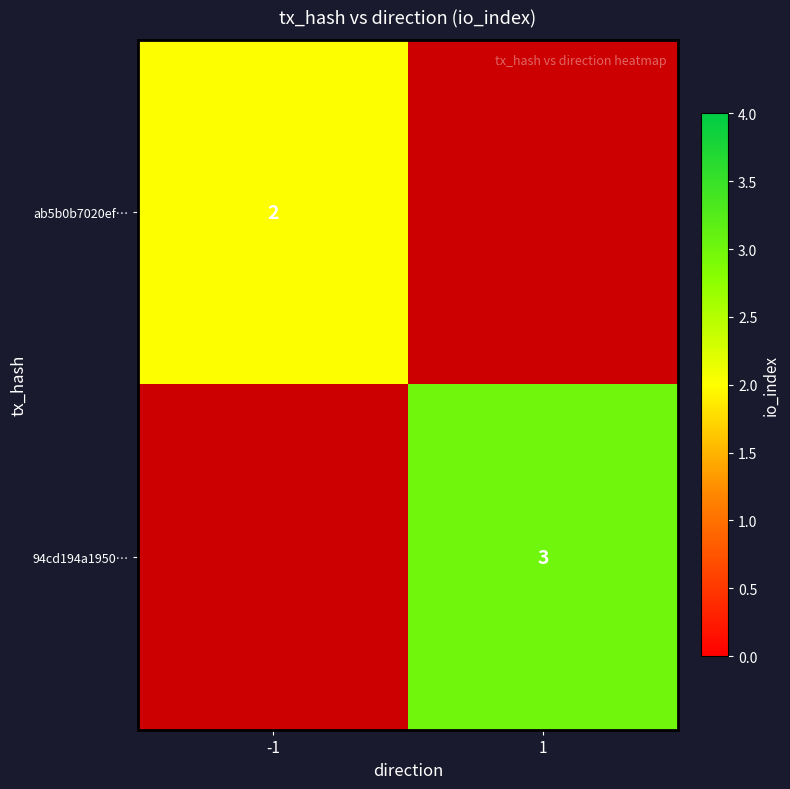

Is the value of ab5b0b7020ef… at -1 greater than the value of 94cd194a1950… at 1?

No